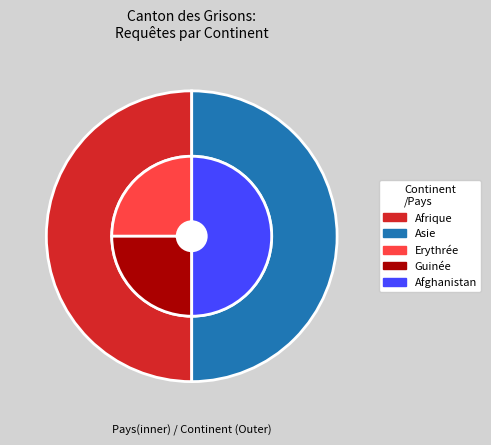

Is Provenance inconnu the majority of the pie?

No